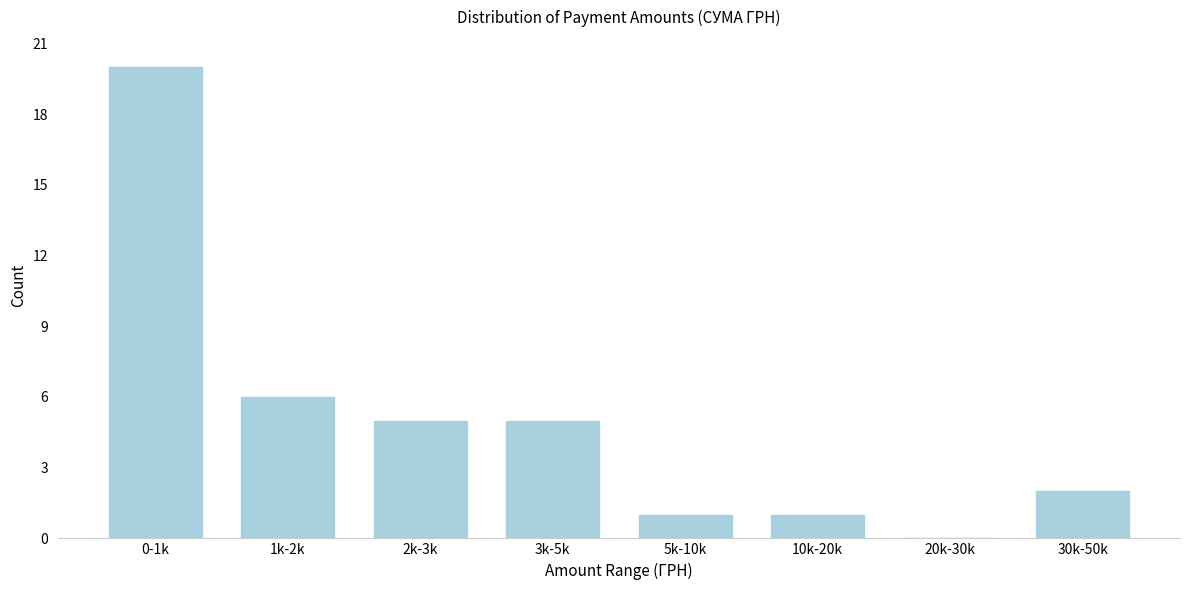

Reading left to right, what are all the values shown in this chart?

0-1k=20	1k-2k=6	2k-3k=5	3k-5k=5	5k-10k=1	10k-20k=1	20k-30k=0	30k-50k=2